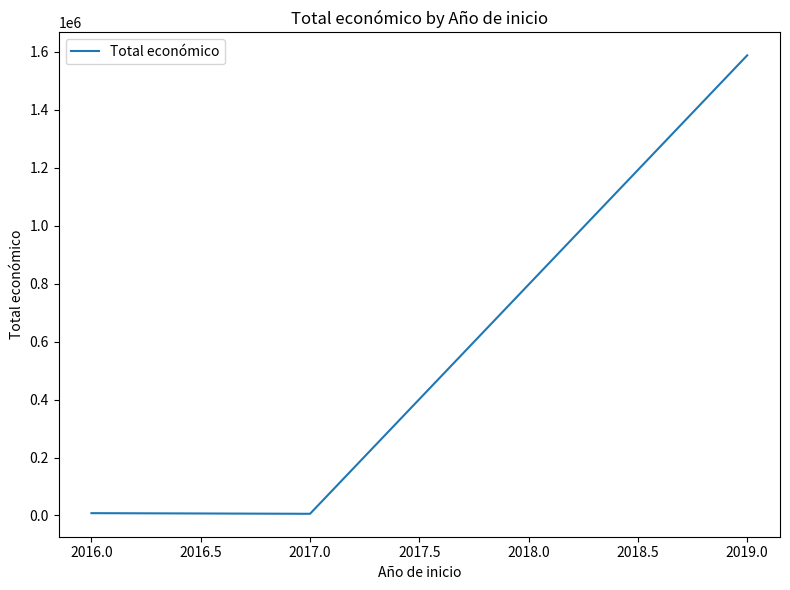

What is the minimum value shown in the chart?

5760